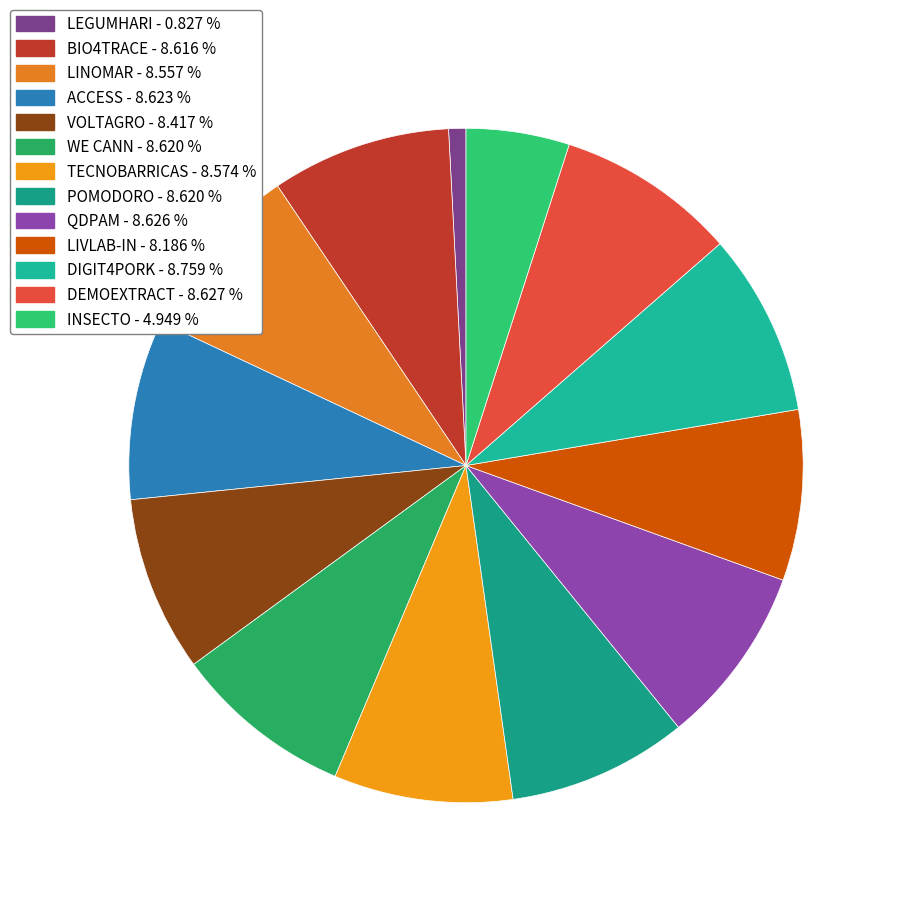

Rank the categories by value from highest to lowest.

DIGIT4PORK, DEMOEXTRACT, QDPAM, ACCESS, WE CANN, POMODORO, BIO4TRACE, TECNOBARRICAS, LINOMAR, VOLTAGRO, LIVLAB-IN, INSECTO, LEGUMHARI